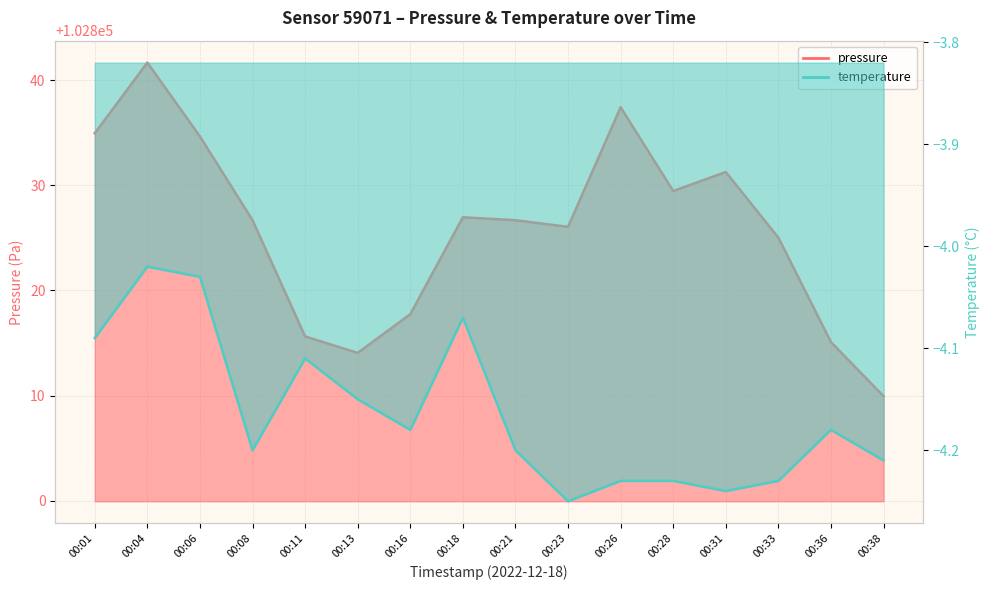

The pressure series shows 63871.4 at 00:33. True or false?

False